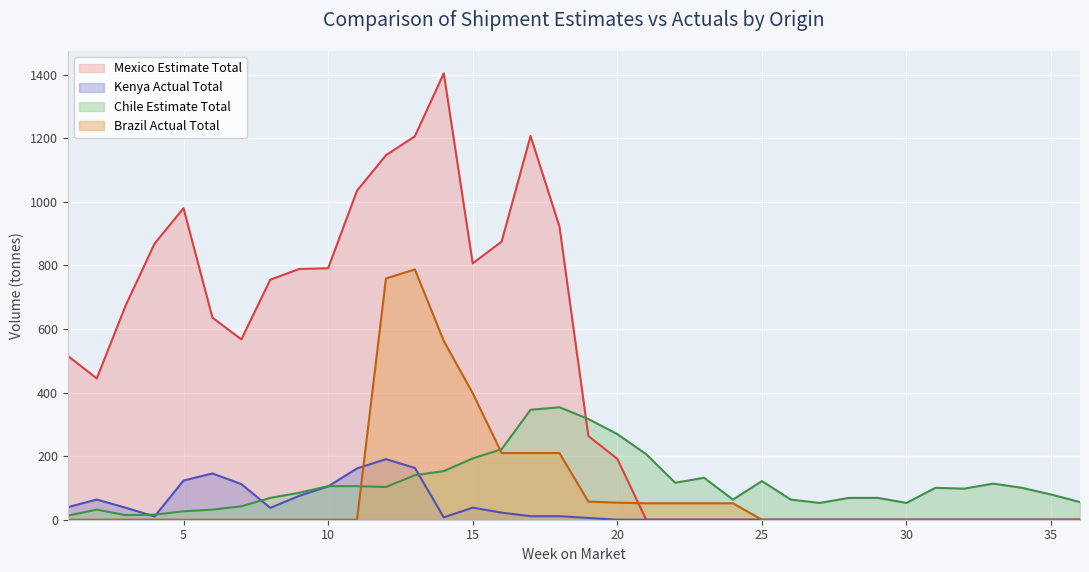

List the labels in order of Brazil Actual Total value, largest first.

13, 12, 14, 15, 16, 17, 18, 19, 20, 21, 22, 23, 24, 1, 2, 3, 4, 5, 6, 7, 8, 9, 10, 11, 25, 26, 27, 28, 29, 30, 31, 32, 33, 34, 35, 36